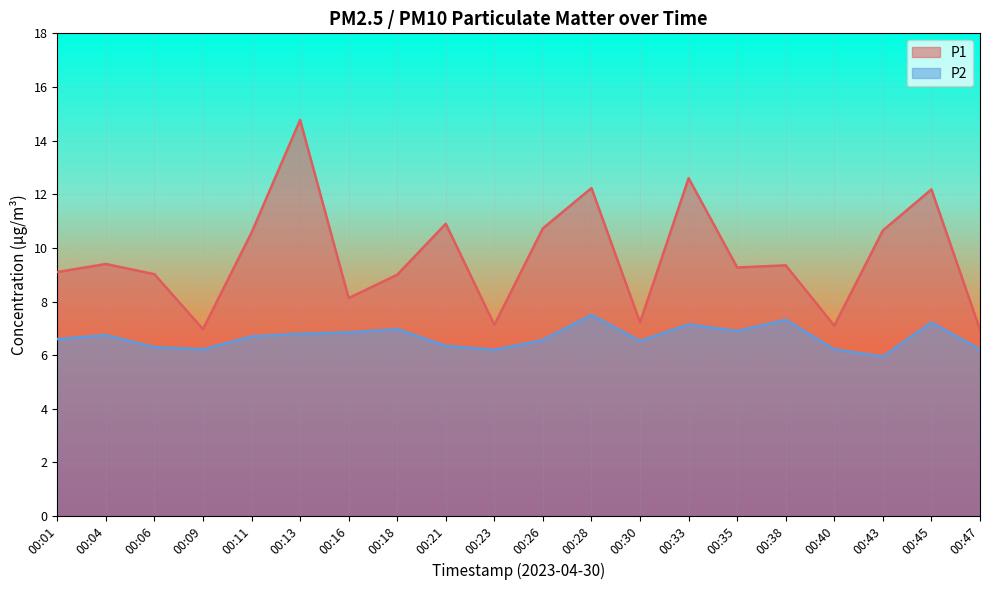

True or false: P2 has more than 0 points higher than both neighbors.

True